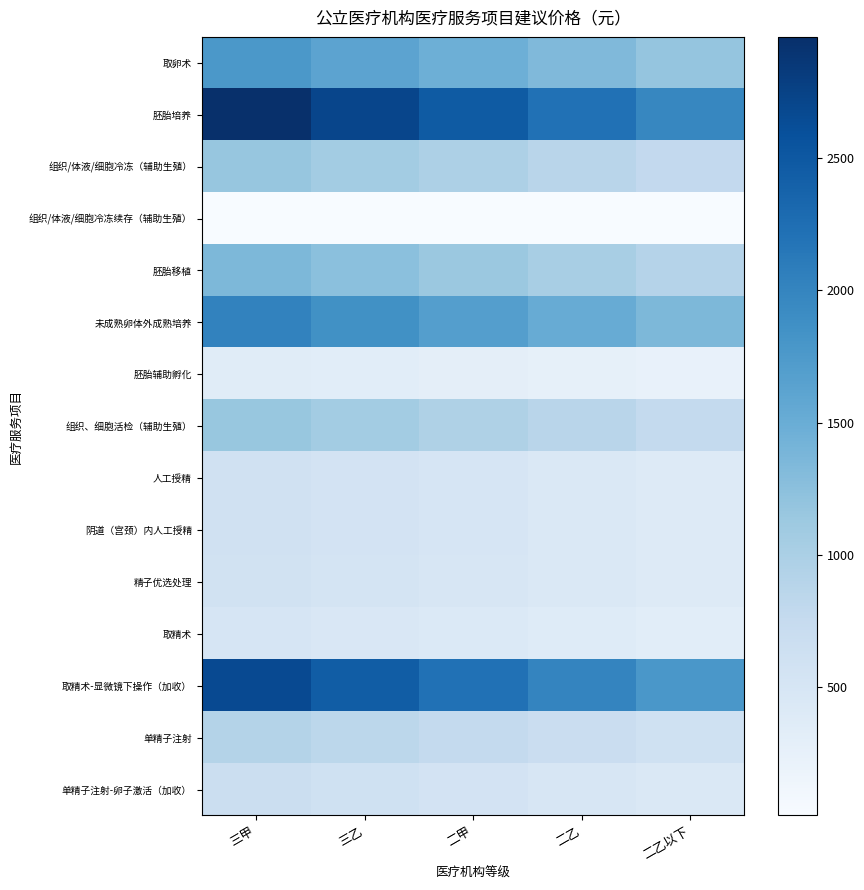

What is the total value across all series at 三乙?

15899